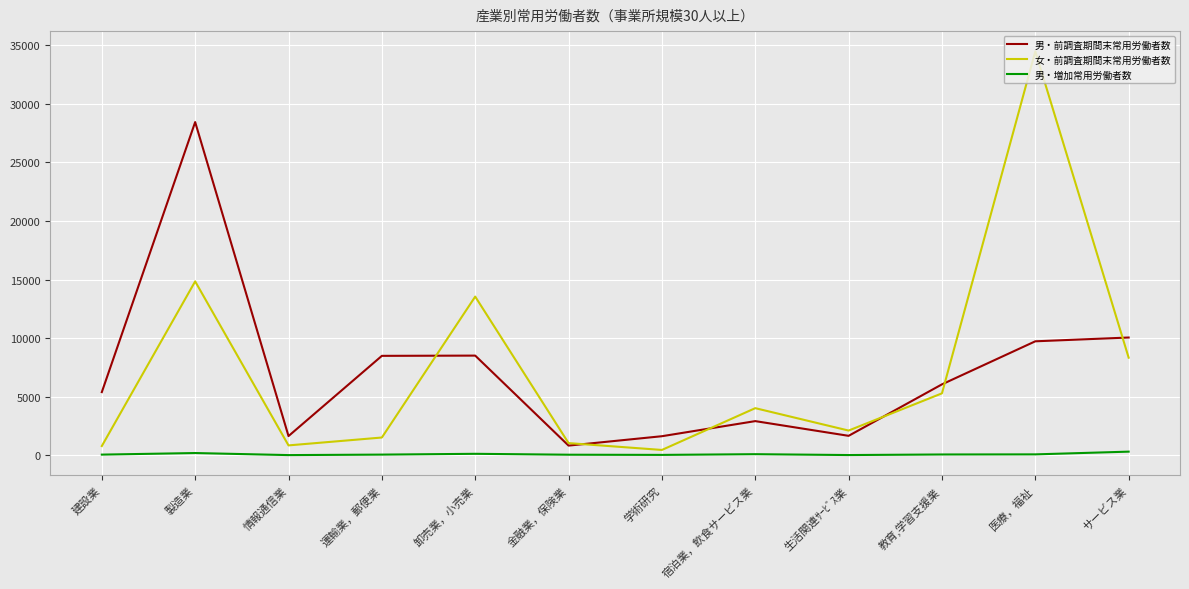

True or false: 女・前調査期間末常用労働者数 has a value of 14841 at 製造業.

True